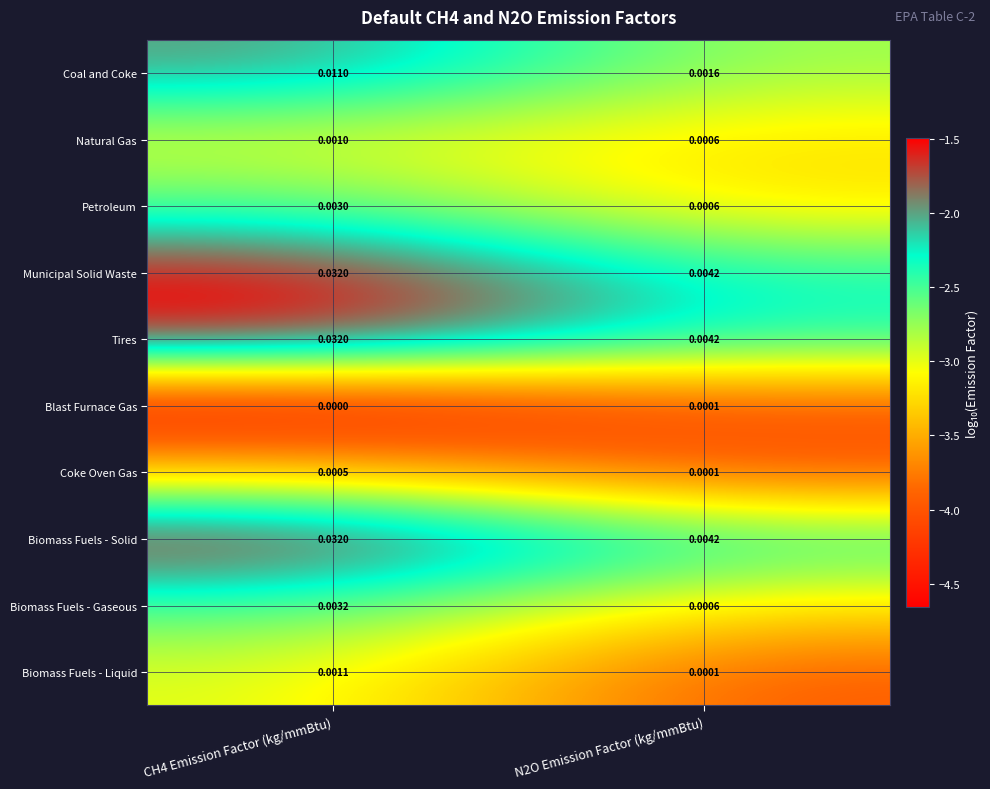

Is the value of Petroleum at CH4 Emission Factor (kg/mmBtu) greater than the value of Biomass Fuels - Liquid at CH4 Emission Factor (kg/mmBtu)?

Yes